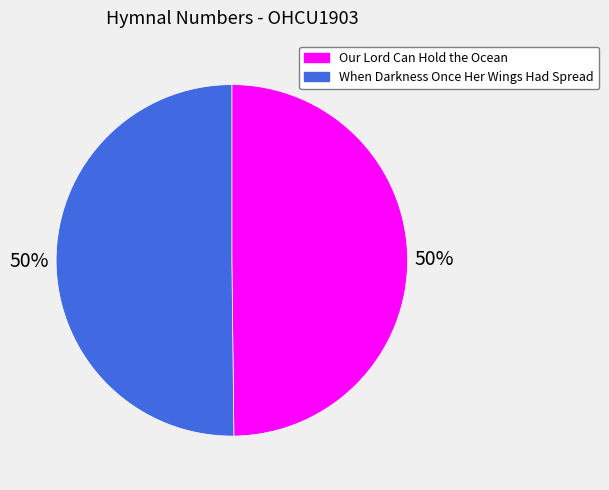

Do Our Lord Can Hold the Ocean and When Darkness Once Her Wings Had Spread together represent more than half of the pie?

Yes